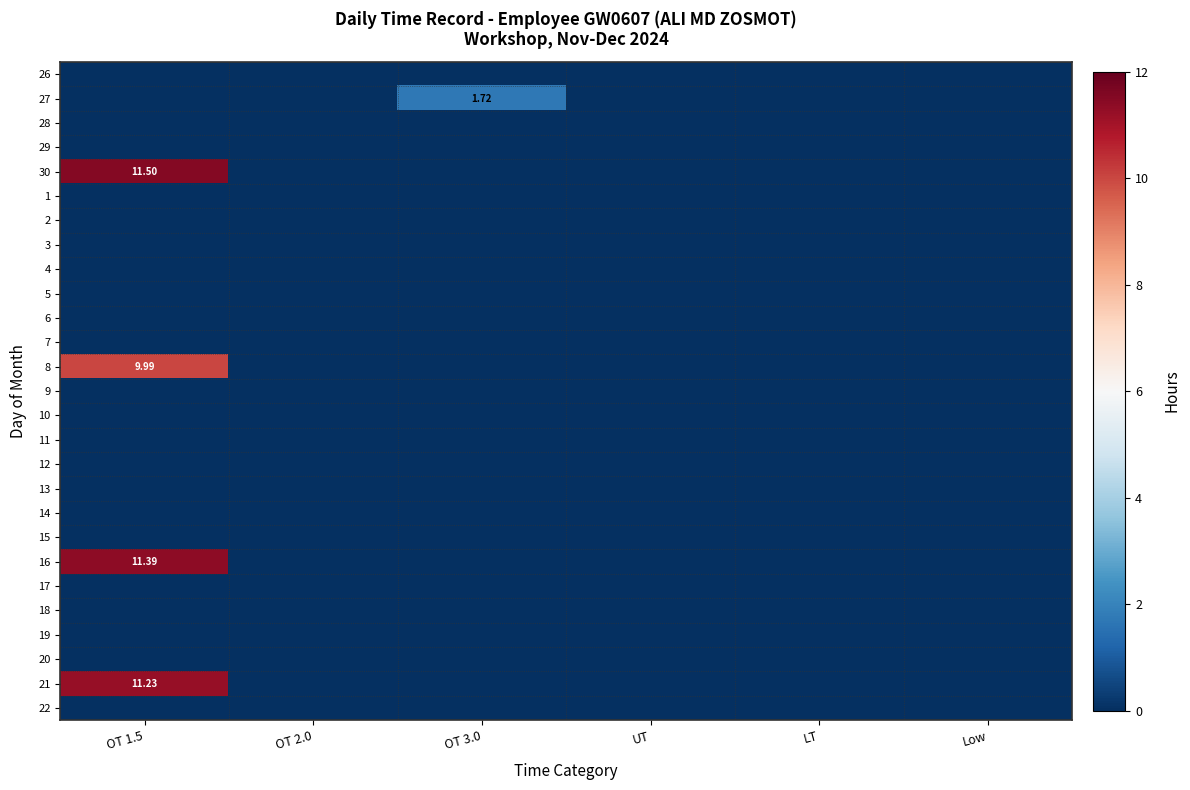

Which series has the largest total across all categories?

30